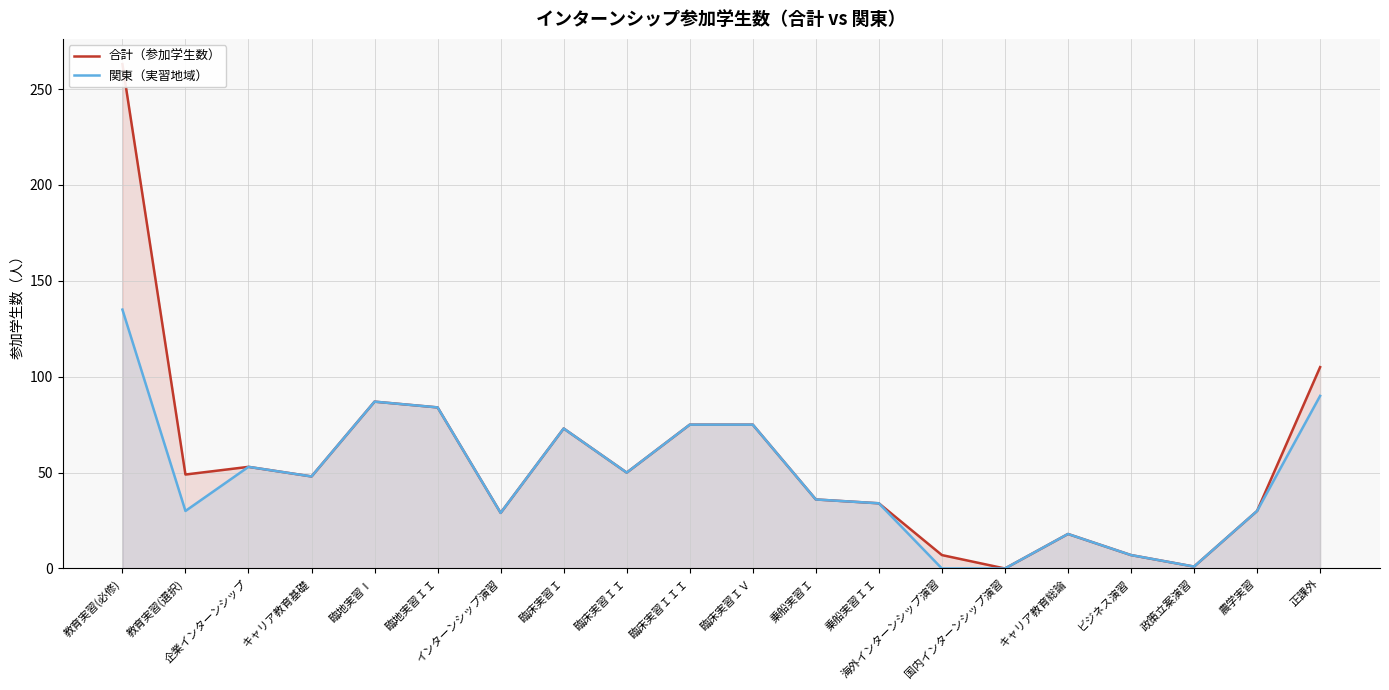

What is the difference between the maximum and minimum values in the 関東（実習地域） series?

135